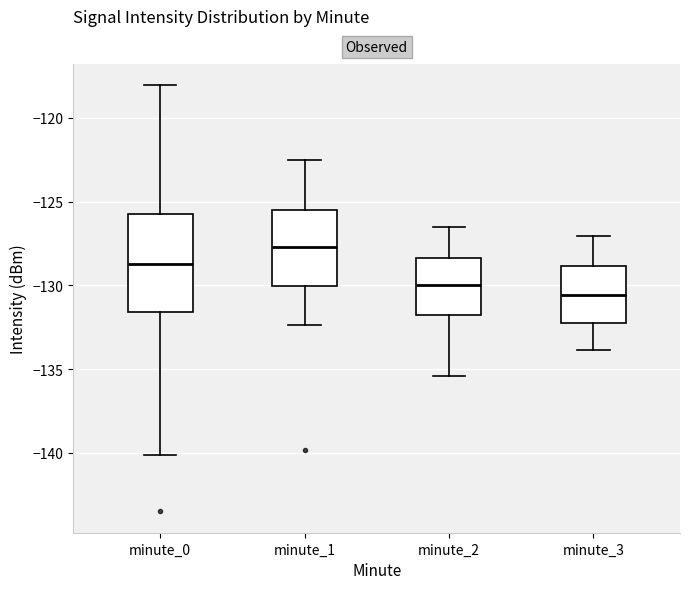

Comparing the boxes themselves (not the whiskers), which one is the tallest?

minute_0